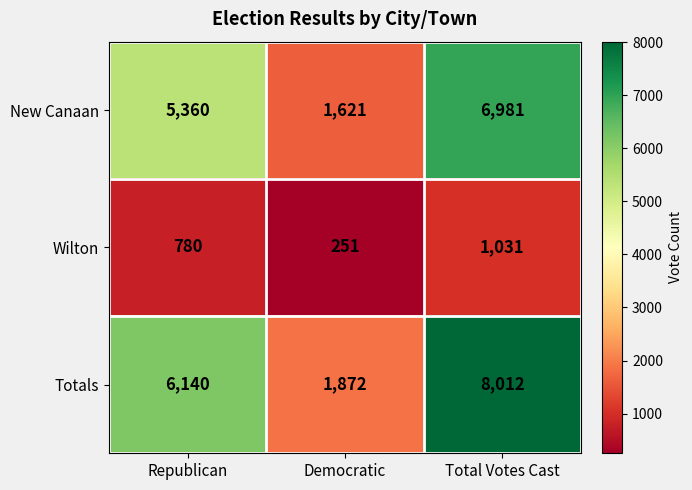

Rank the series by their maximum value, from highest to lowest.

Totals, New Canaan, Wilton